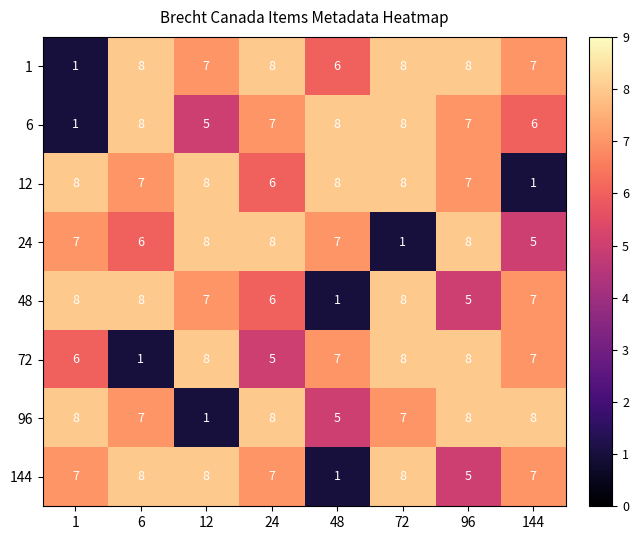

True or false: 96 has a value of 8 at 24.

True